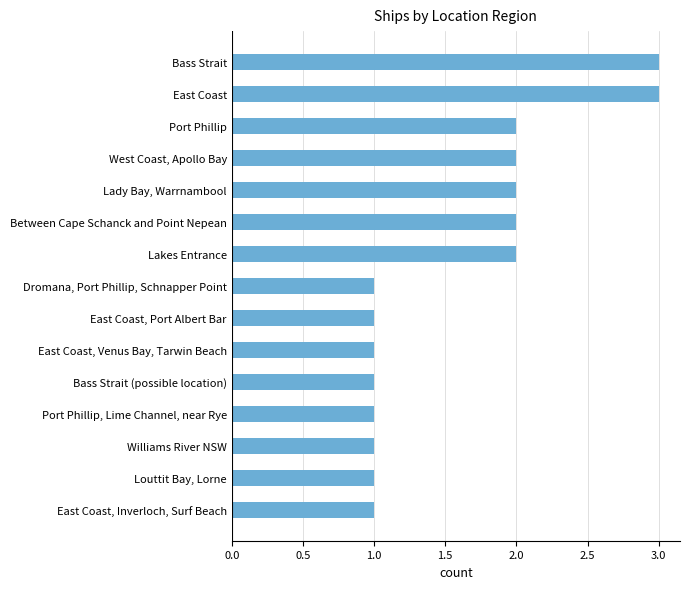

What is the sum of all values?

24